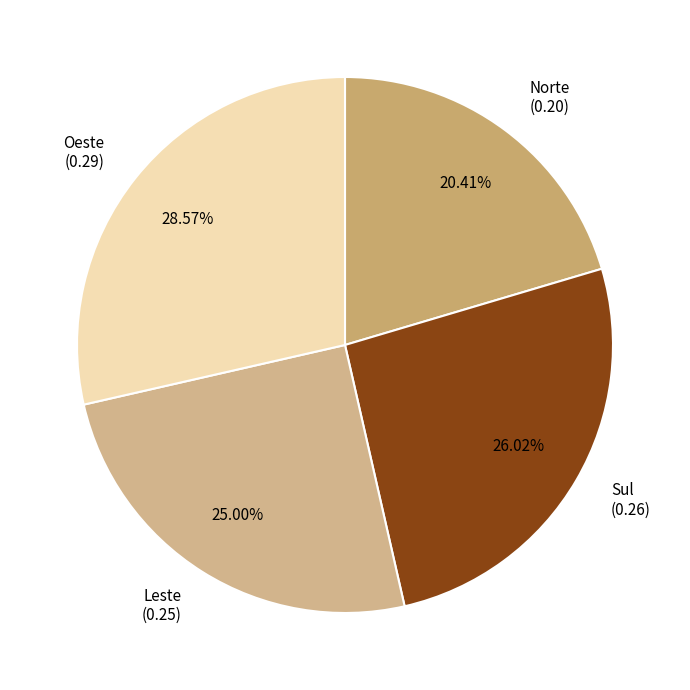

To the nearest percent, what is the average slice percentage?

25%